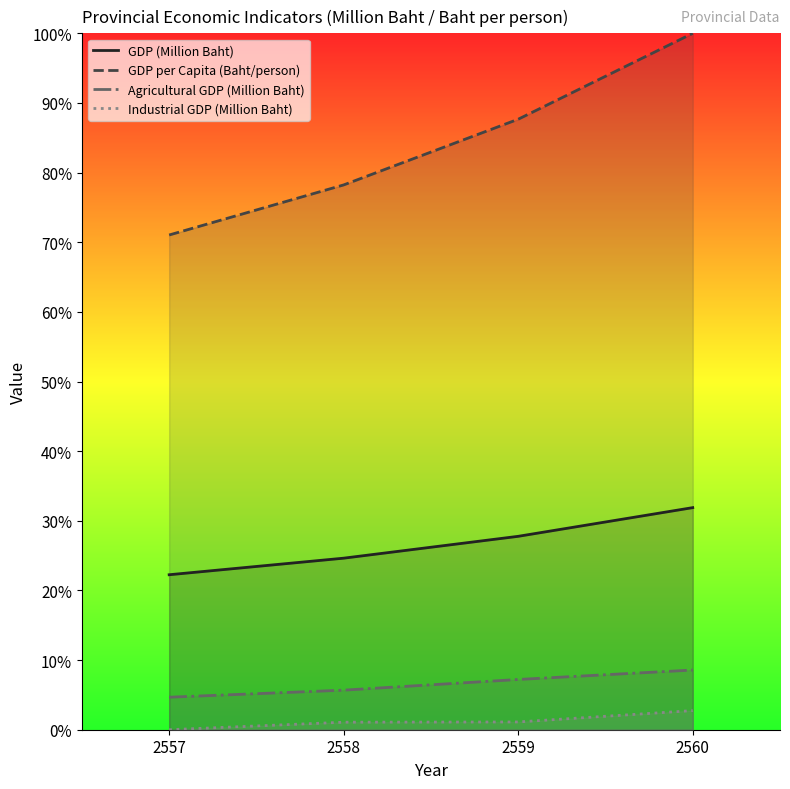

What is the spread (max minus min) of values at 2559?

0.9